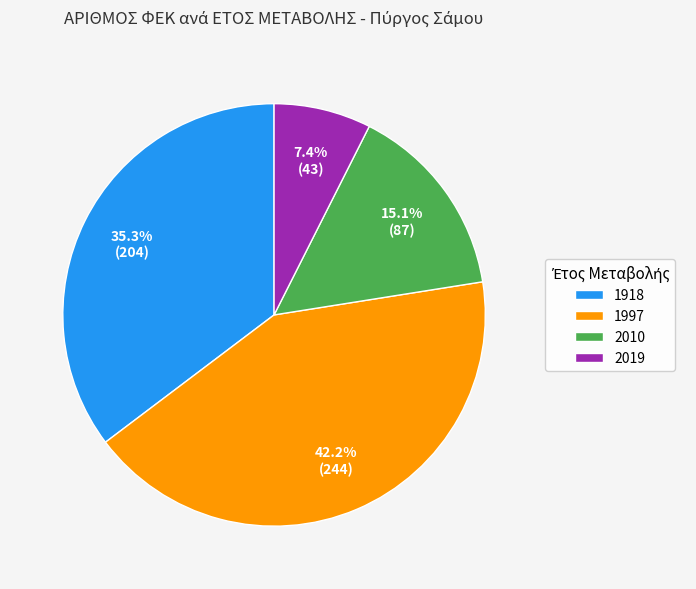

Rank the categories by value from lowest to highest.

2019, 2010, 1918, 1997